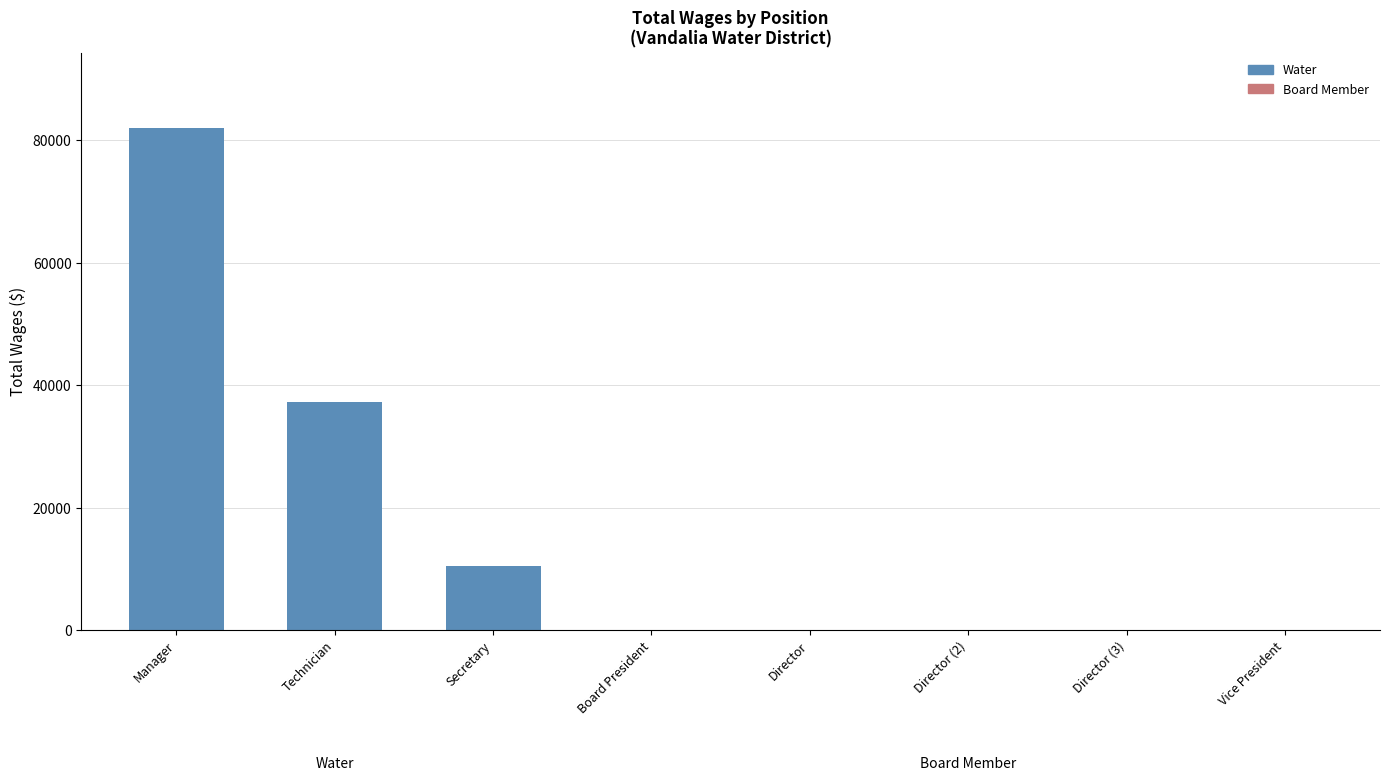

How many positive values are there?

3